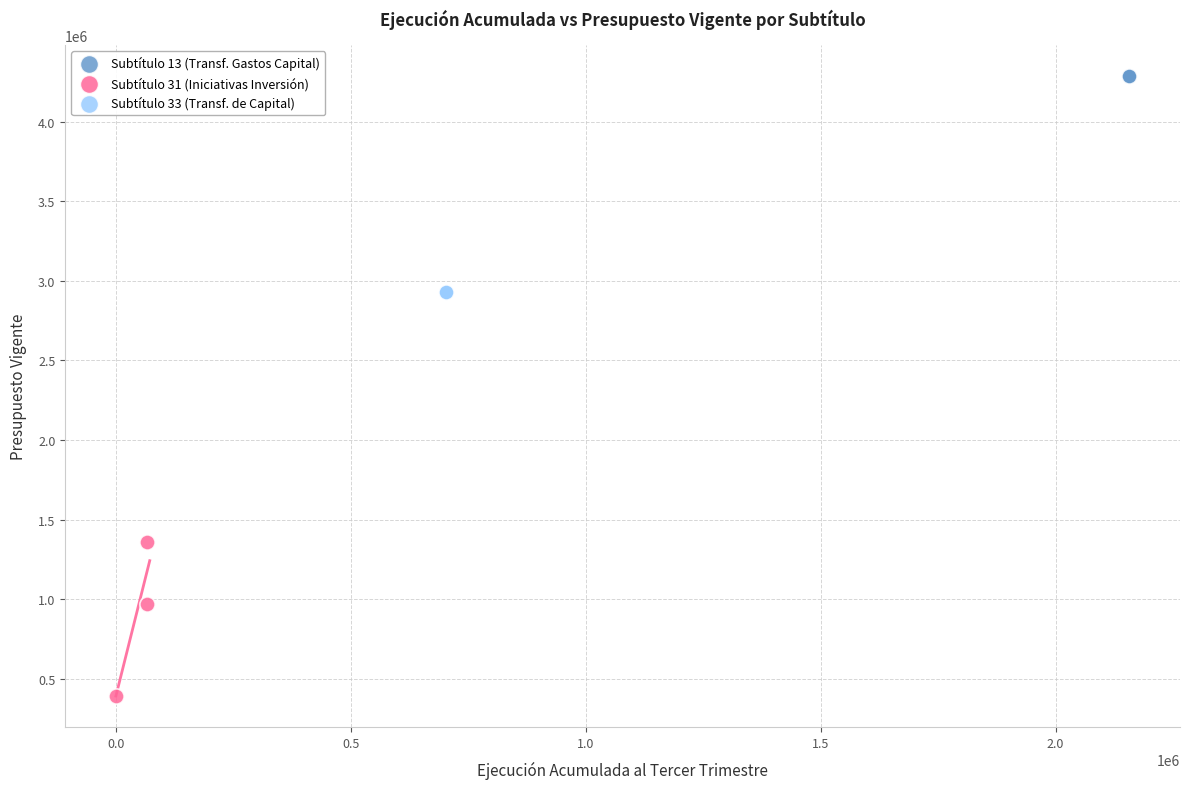

Which series contains the highest Y value?

Subtítulo 13 (Transf. Gastos Capital)